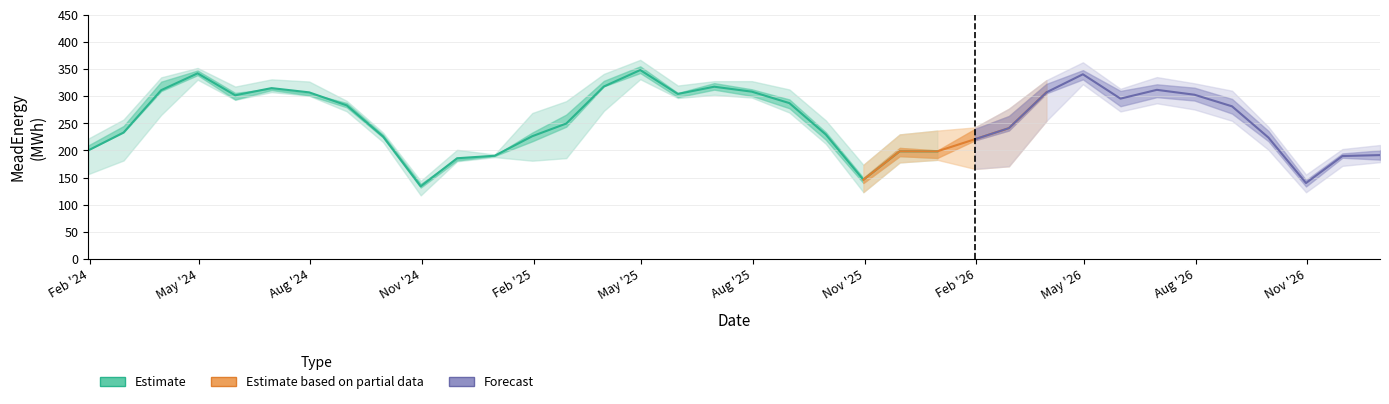

What is the highest value of the Estimate series?

348.2